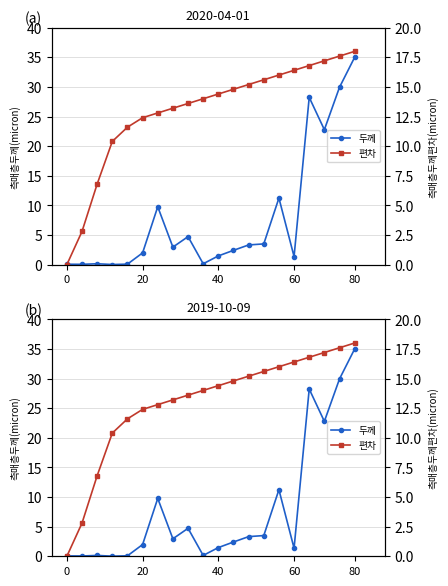

Between 8 and 15, which is larger?

8